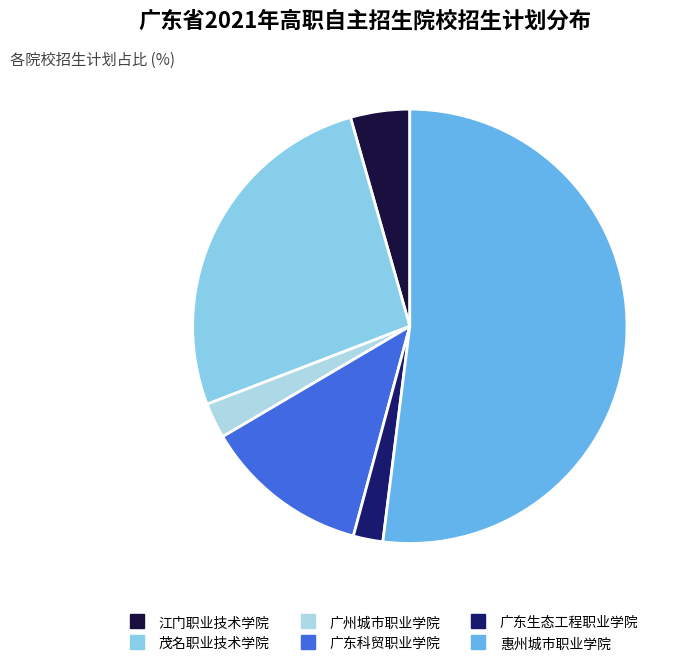

Count the number of slices in the pie.

6